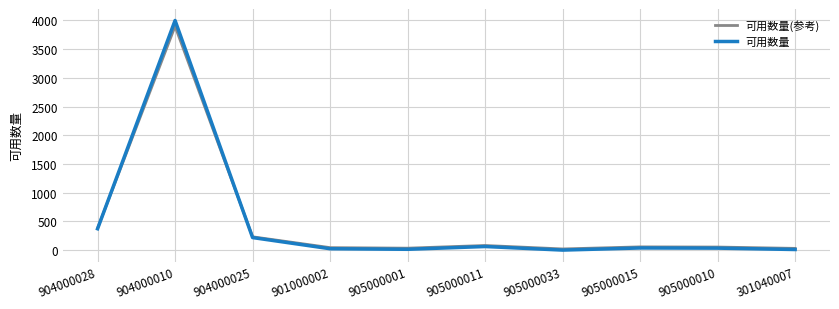

At which category is the sum across all series the highest?

904000010